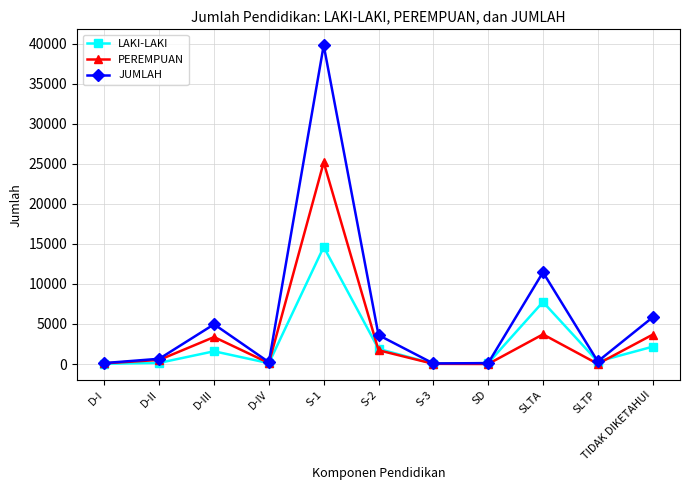

What is the total value across all series at D-I?

240